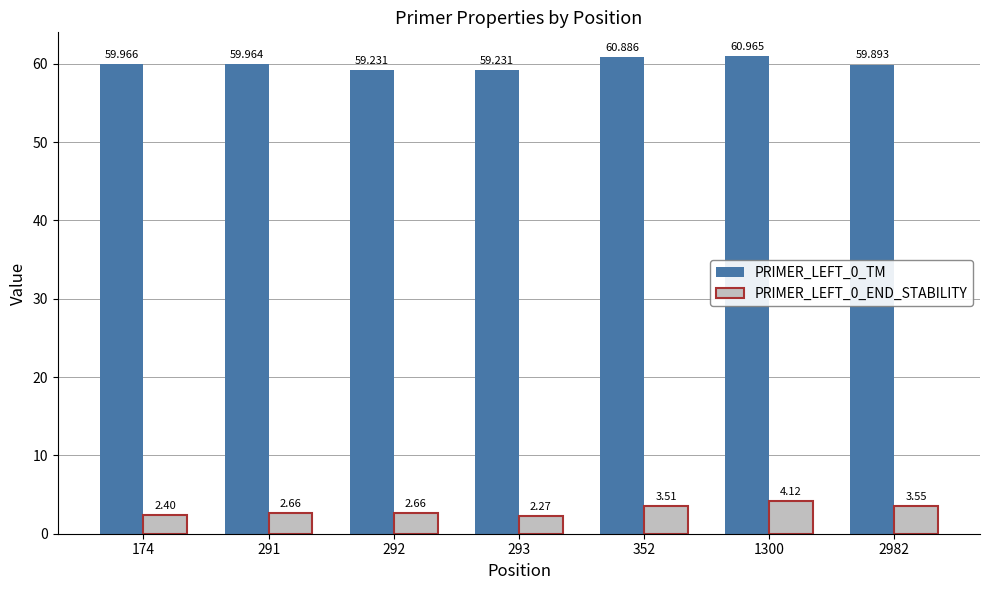

Reading right to left, what are all the values shown in this chart?

PRIMER_LEFT_0_TM: 59.9	61.0	60.9	59.2	59.2	60.0	60.0
PRIMER_LEFT_0_END_STABILITY: 3.5	4.1	3.5	2.3	2.7	2.7	2.4